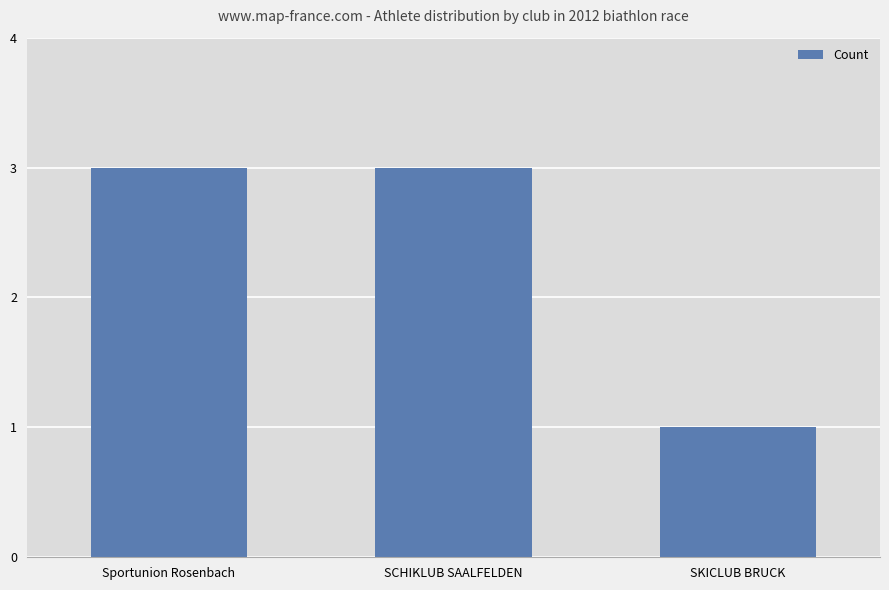

What is the label of the 2nd bar from the right?

SCHIKLUB SAALFELDEN